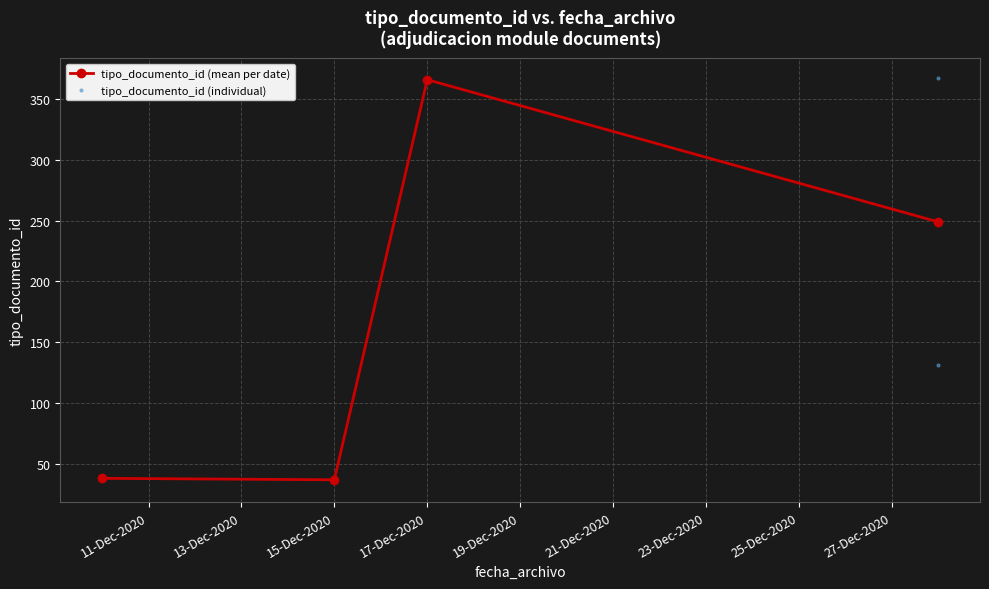

What is the minimum value for tipo_documento_id (mean per date)?

36.8